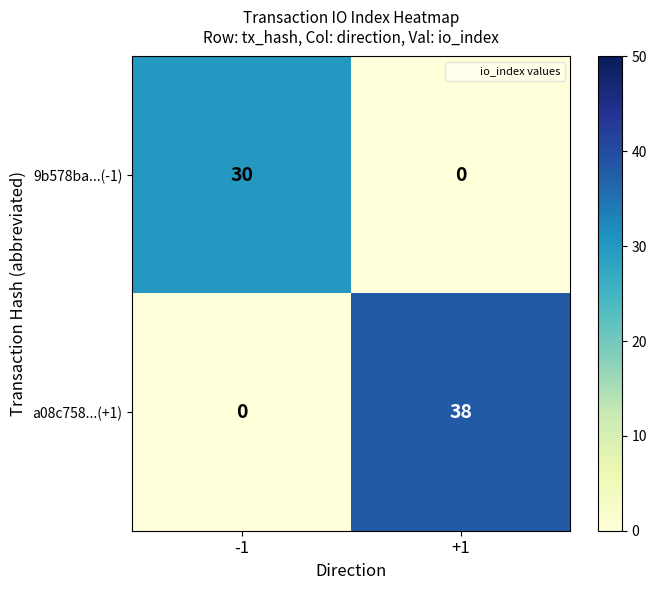

How many data points in a08c758...(+1) are less than 38?

1